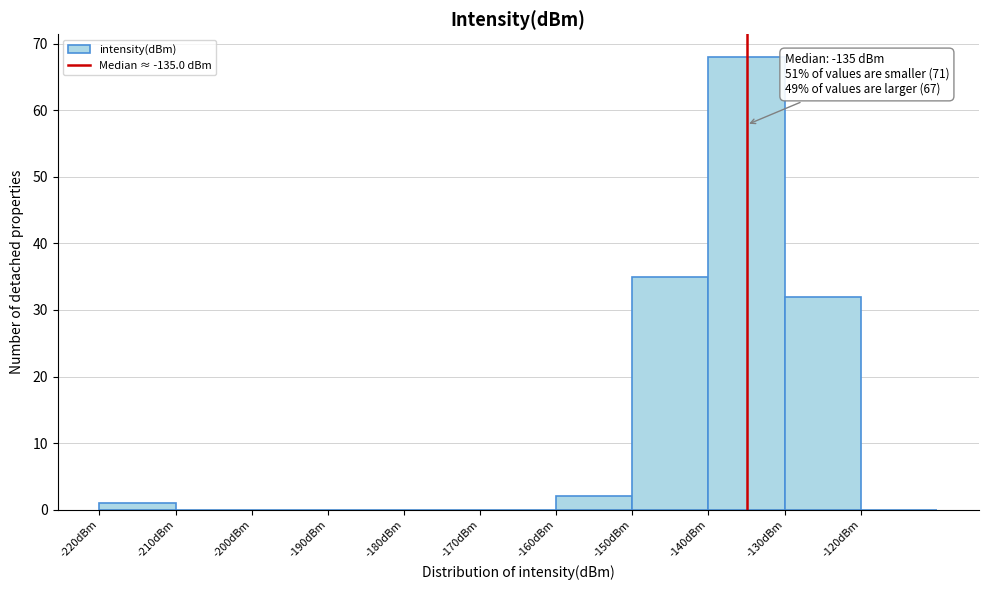

Which range on the x-axis has the tallest bar?

-140 to -130